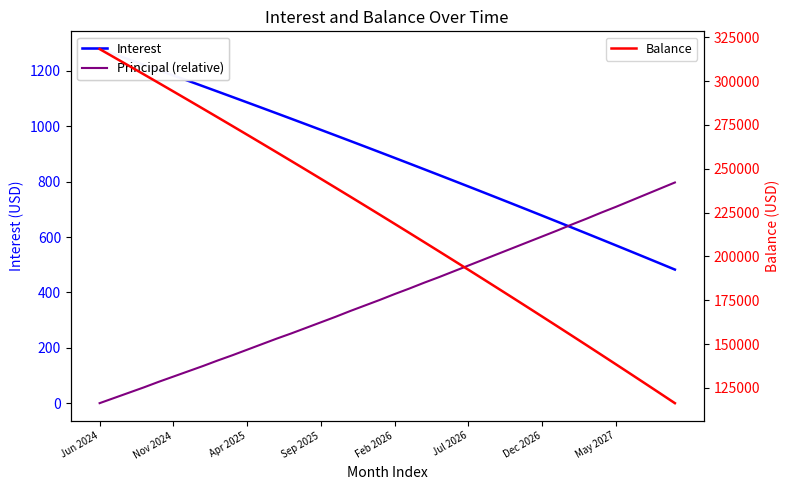

True or false: Principal (relative) and Balance intersect in this chart.

False